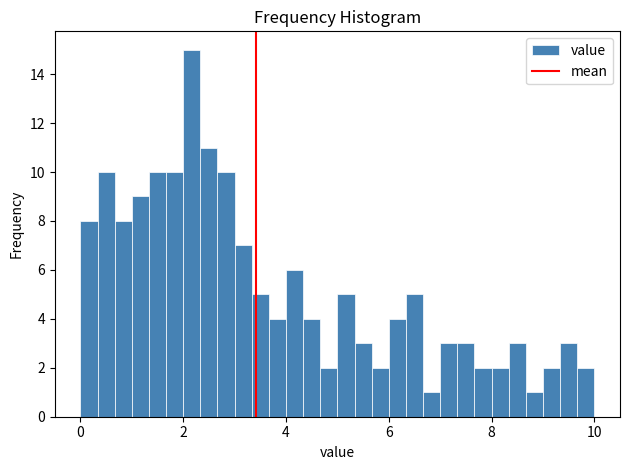

Around what value on the x-axis is the tallest bar? Give the approximate position of its centre, as read against the axis.

2.2